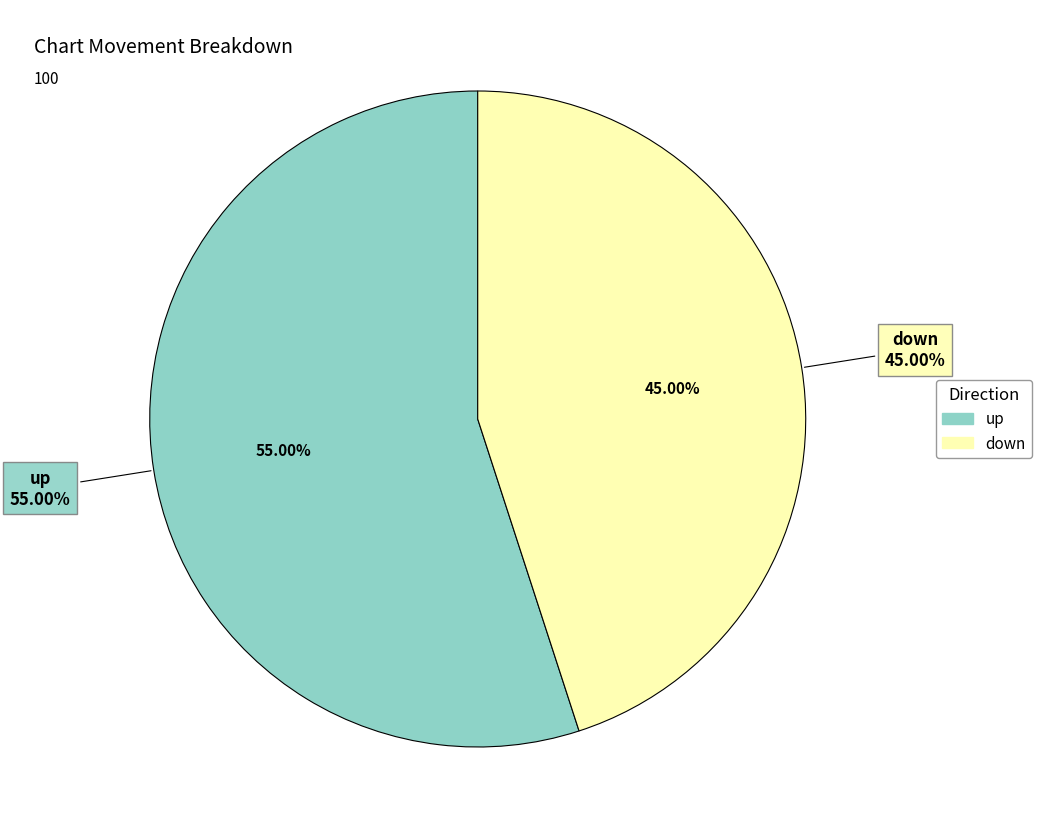

To the nearest percent, what is the average slice percentage?

50%